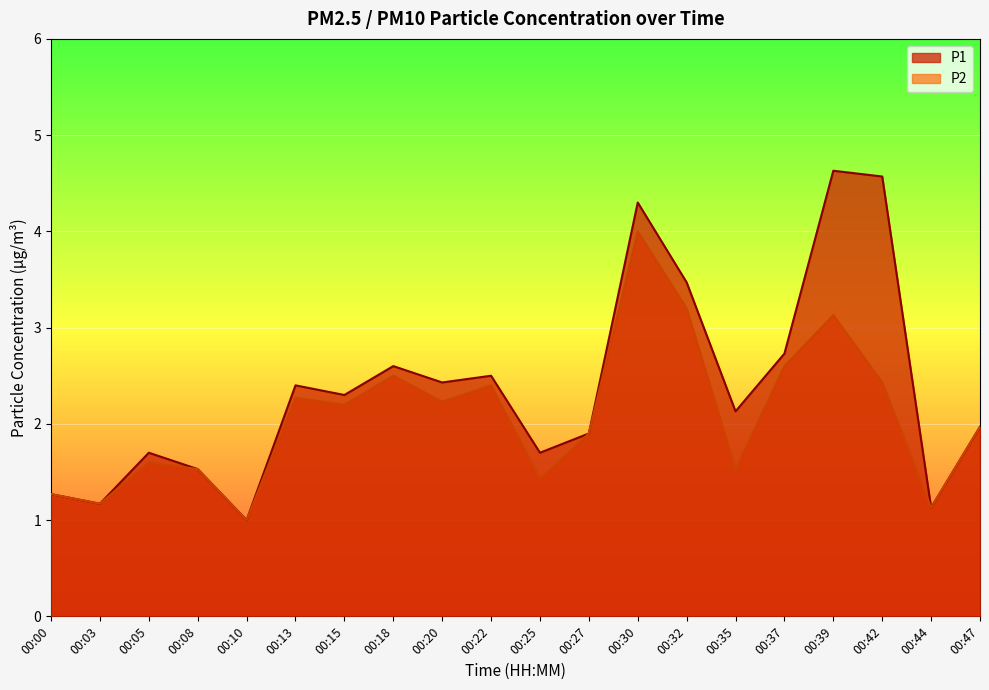

How many data points does each series have?

20